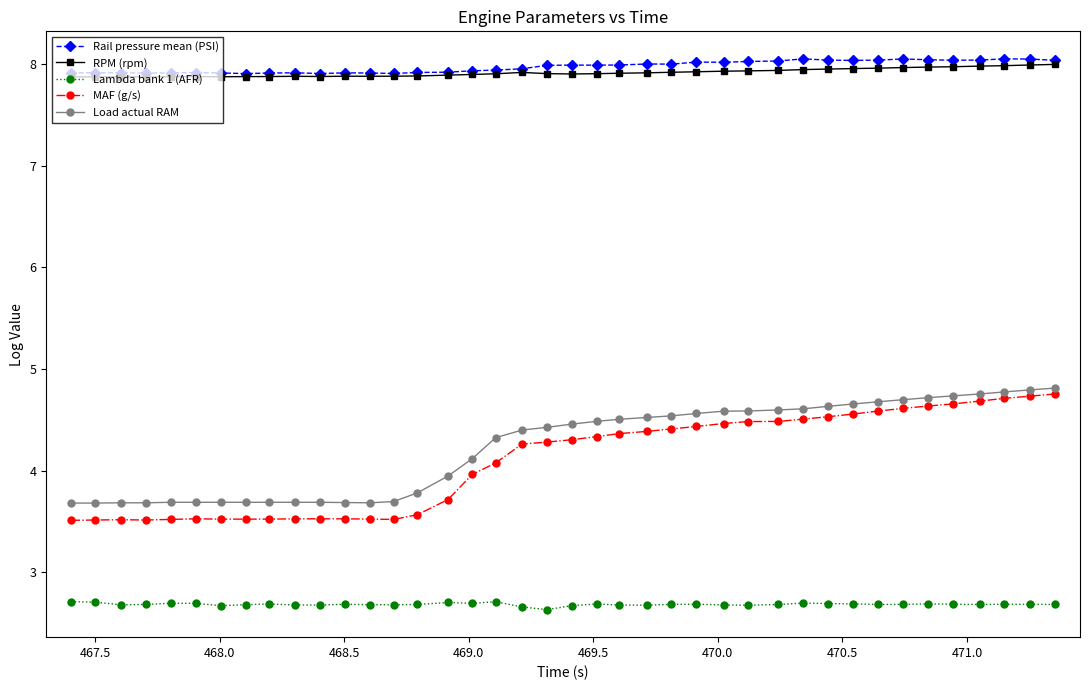

How many Lambda bank 1 (AFR) values are between 2 and 3?

40